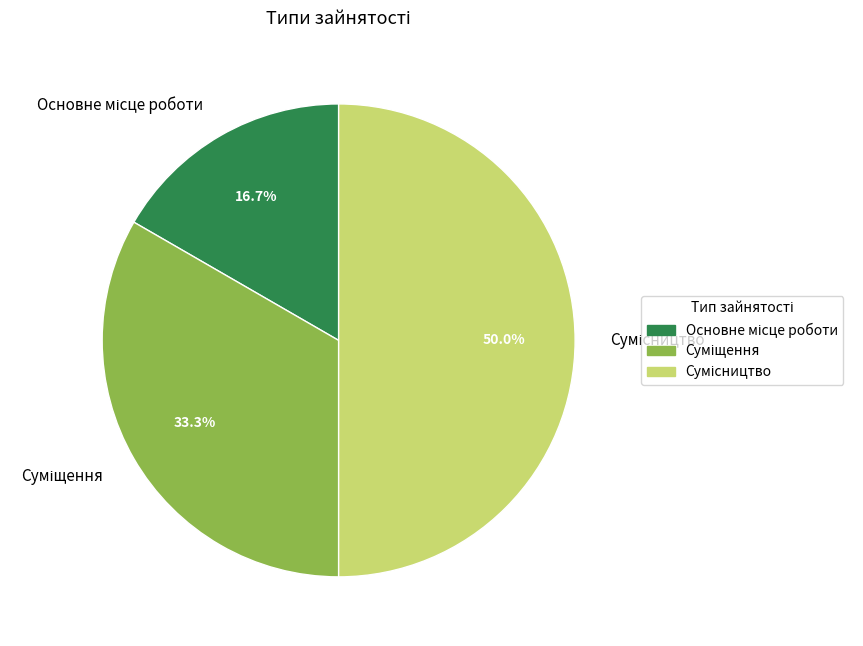

How many segments does this pie chart have?

3